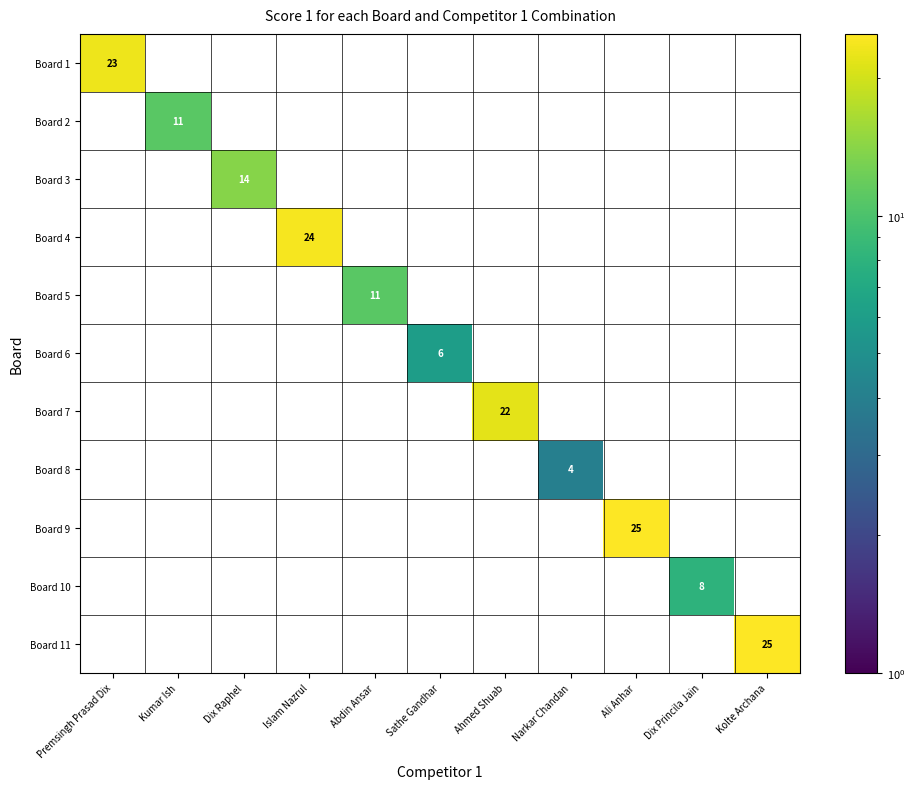

What is the sum of all Board 11 values?

25